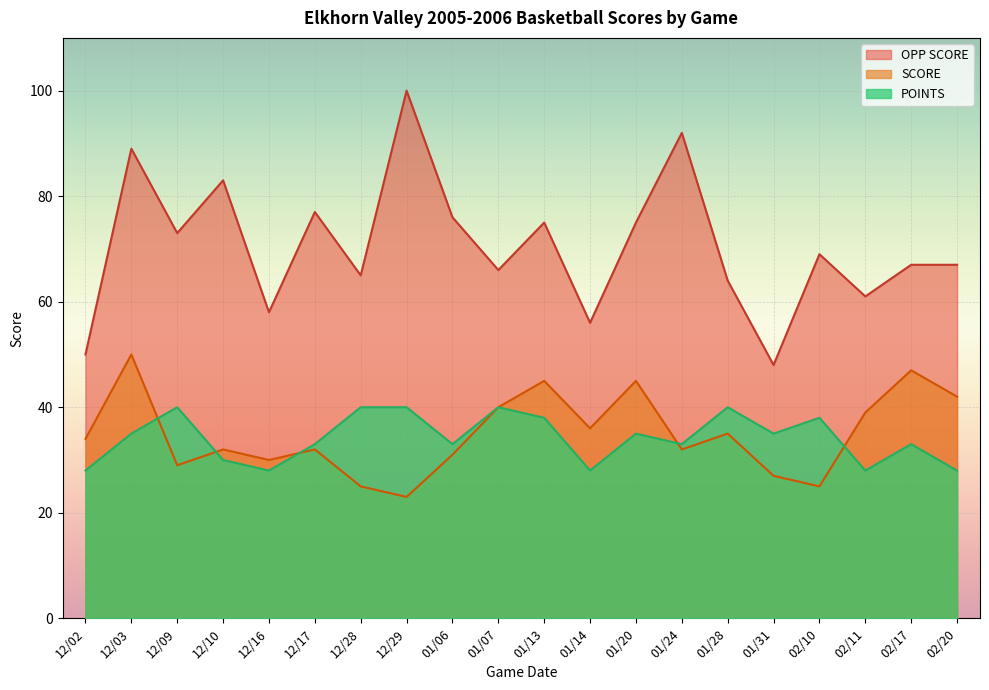

At which label does OPP SCORE reach its peak?

12/29